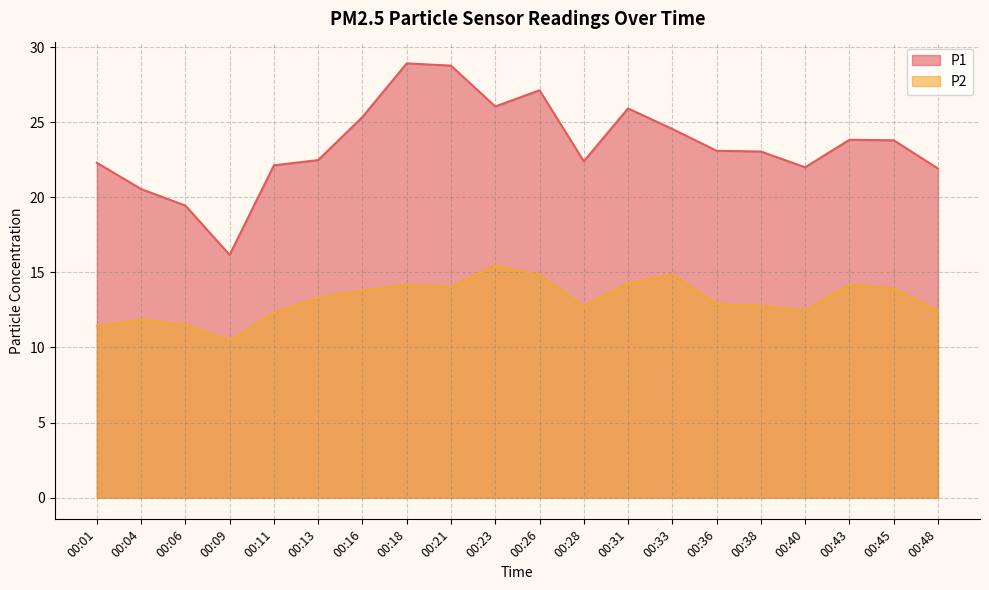

Is it true that P2 equals 14.8 at 00:26?

True